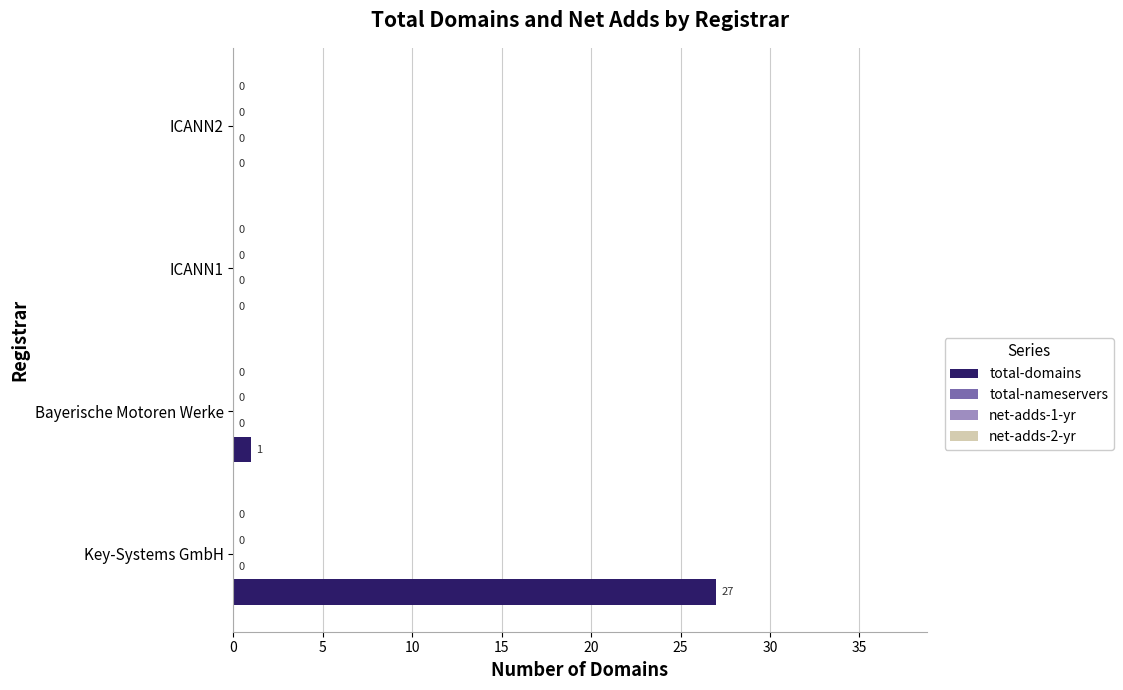

What is the maximum value shown in the chart?

27